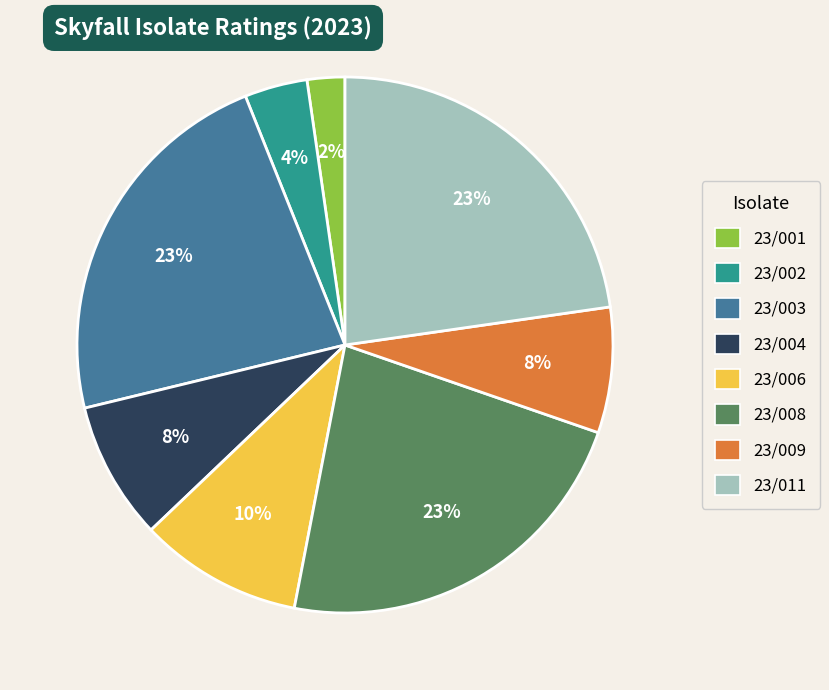

Does 23/002 account for over 50% of the chart?

No